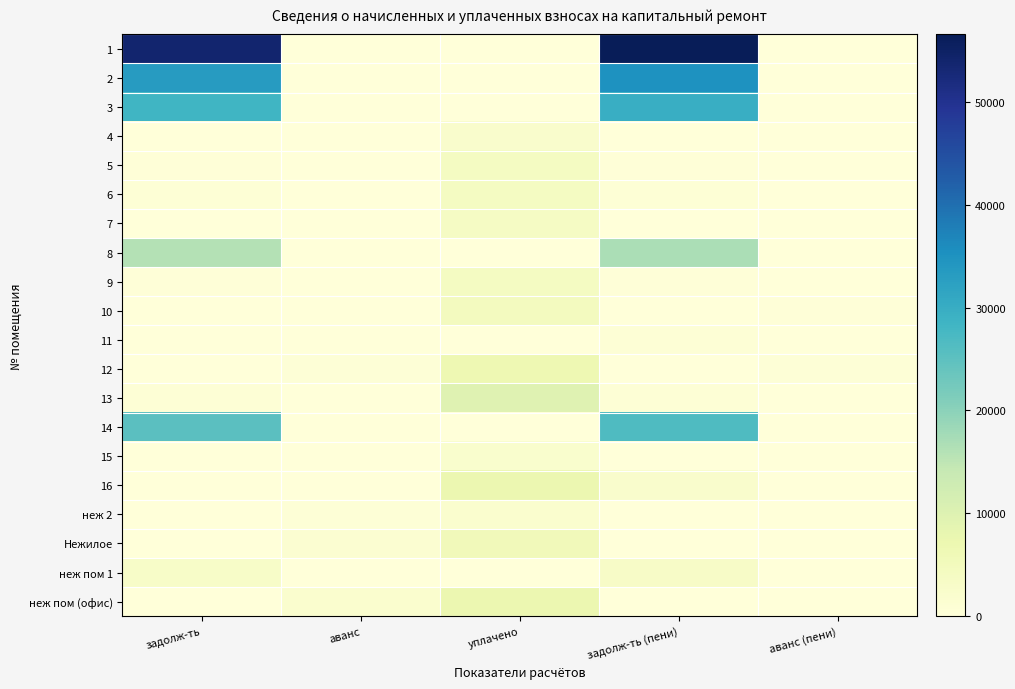

Reading right to left, extract all data points from this chart.

1: аванс (пени)=0.0	задолж-ть (пени)=56555.8	уплачено=0.0	аванс=0.0	задолж-ть=53891.7
2: аванс (пени)=0.0	задолж-ть (пени)=34909.5	уплачено=0.0	аванс=0.0	задолж-ть=33233.5
3: аванс (пени)=0.0	задолж-ть (пени)=29754.9	уплачено=0.0	аванс=0.0	задолж-ть=28402.8
4: аванс (пени)=0.0	задолж-ть (пени)=193.4	уплачено=2321.4	аванс=0.0	задолж-ть=193.4
5: аванс (пени)=0.0	задолж-ть (пени)=342.4	уплачено=4108.6	аванс=0.0	задолж-ть=342.4
6: аванс (пени)=0.0	задолж-ть (пени)=696.6	уплачено=4171.3	аванс=0.0	задолж-ть=697.5
7: аванс (пени)=0.1	задолж-ть (пени)=0.0	уплачено=3589.8	аванс=0.0	задолж-ть=0.0
8: аванс (пени)=0.0	задолж-ть (пени)=16882.2	уплачено=0.0	аванс=0.0	задолж-ть=15990.2
9: аванс (пени)=0.0	задолж-ть (пени)=338.7	уплачено=4064.0	аванс=0.0	задолж-ть=338.7
10: аванс (пени)=348.2	задолж-ть (пени)=0.0	уплачено=4524.9	аванс=0.0	задолж-ть=0.0
11: аванс (пени)=0.0	задолж-ть (пени)=804.3	уплачено=0.0	аванс=51.7	задолж-ть=0.0
12: аванс (пени)=512.1	задолж-ть (пени)=0.0	уплачено=6715.0	аванс=510.4	задолж-ть=0.0
13: аванс (пени)=0.0	задолж-ть (пени)=792.4	уплачено=9507.4	аванс=0.0	задолж-ть=792.4
14: аванс (пени)=0.0	задолж-ть (пени)=26519.3	уплачено=0.0	аванс=0.0	задолж-ть=25196.3
15: аванс (пени)=0.0	задолж-ть (пени)=193.4	уплачено=2127.9	аванс=0.0	задолж-ть=0.0
16: аванс (пени)=0.0	задолж-ть (пени)=2405.7	уплачено=7220.8	аванс=2.9	задолж-ть=0.0
неж 2: аванс (пени)=0.0	задолж-ть (пени)=0.0	уплачено=1806.2	аванс=451.6	задолж-ть=0.0
Нежилое: аванс (пени)=0.0	задолж-ть (пени)=0.0	уплачено=5412.4	аванс=1353.1	задолж-ть=0.0
неж пом 1: аванс (пени)=0.0	задолж-ть (пени)=3175.1	уплачено=0.0	аванс=0.0	задолж-ть=3007.4
неж пом (офис): аванс (пени)=0.0	задолж-ть (пени)=0.0	уплачено=7212.2	аванс=1803.1	задолж-ть=0.0